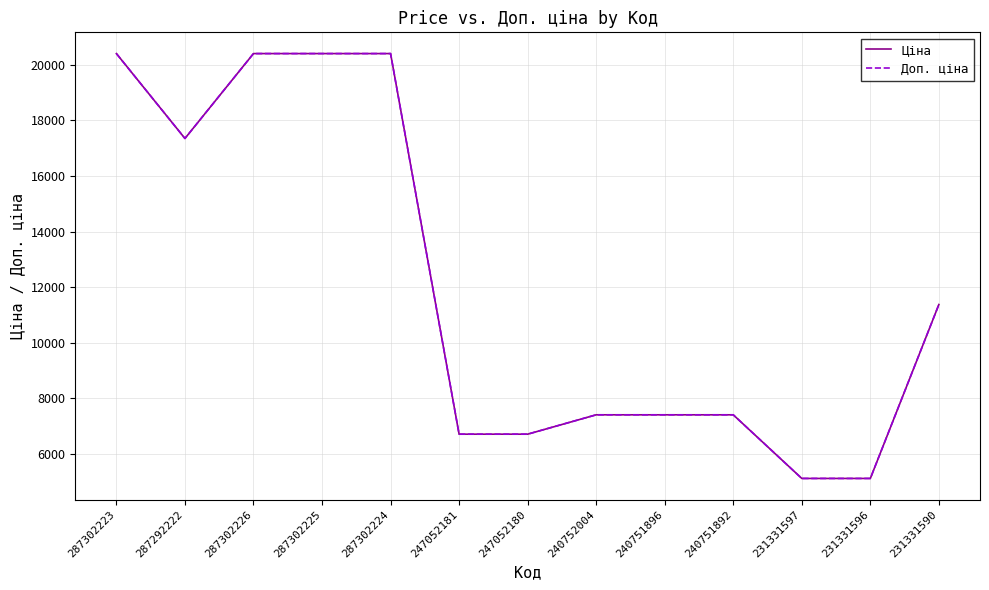

What is the lowest value of the Ціна series?

5120.4